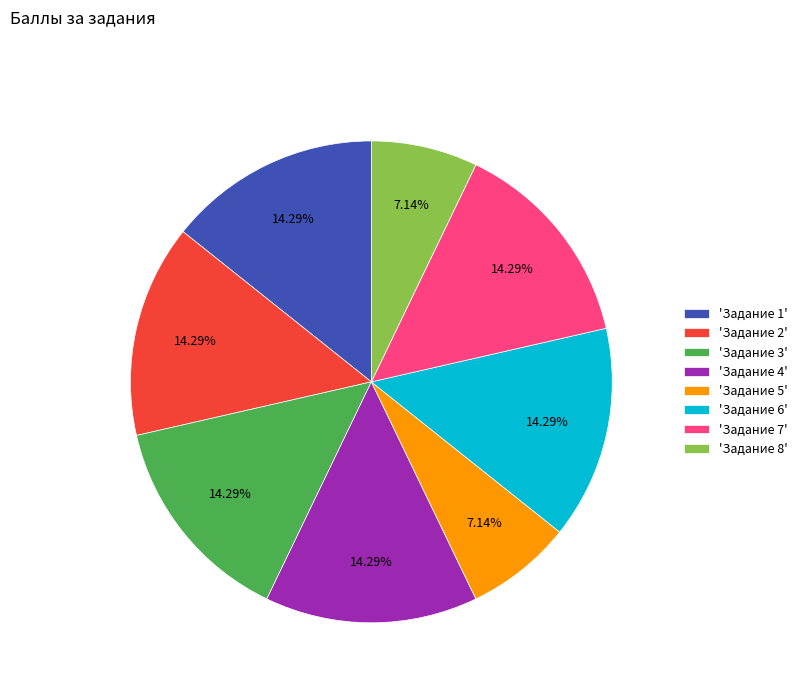

Count the number of slices in the pie.

8